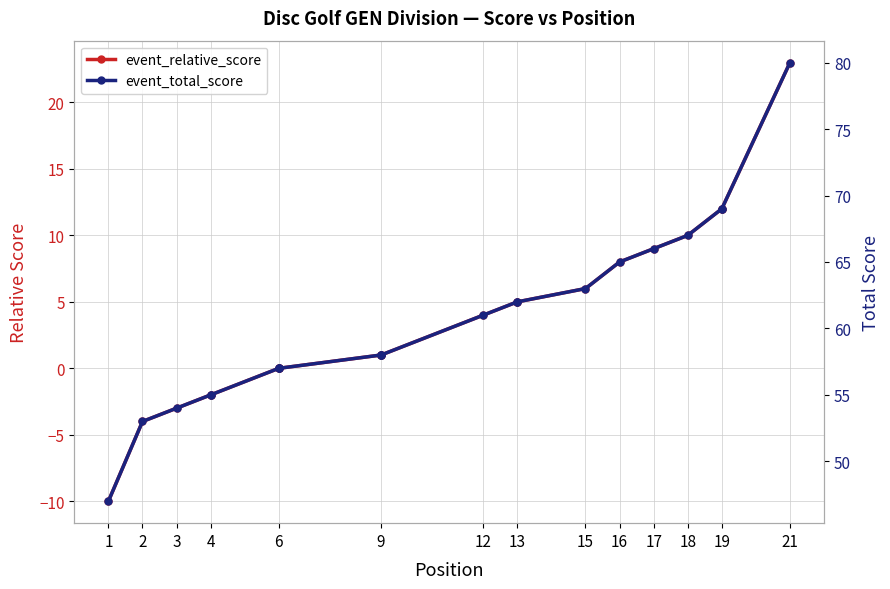

True or false: event_total_score and event_relative_score intersect in this chart.

False